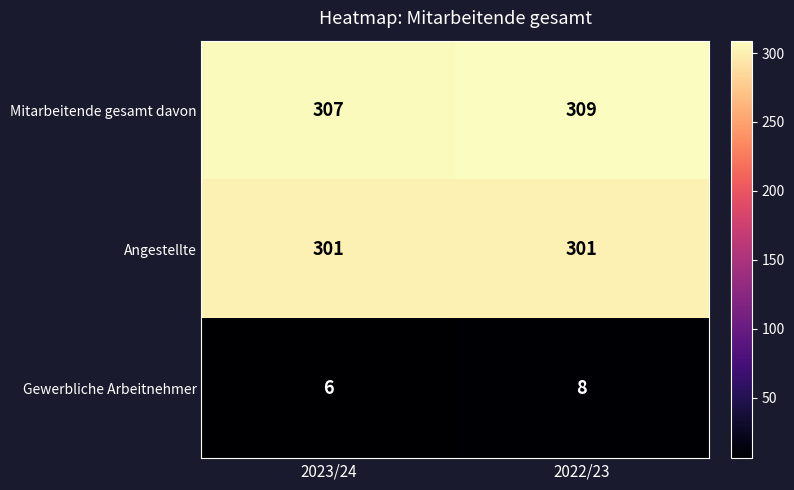

At which category does the chart reach its peak across all series?

2022/23